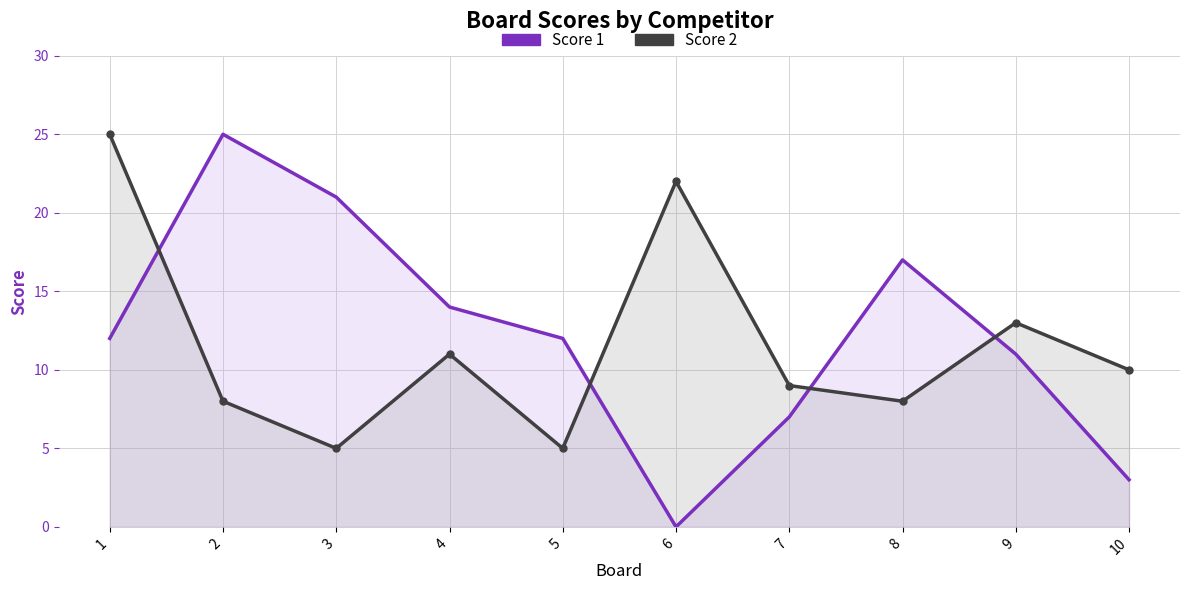

At which label is Score 2 closest to 15?

9